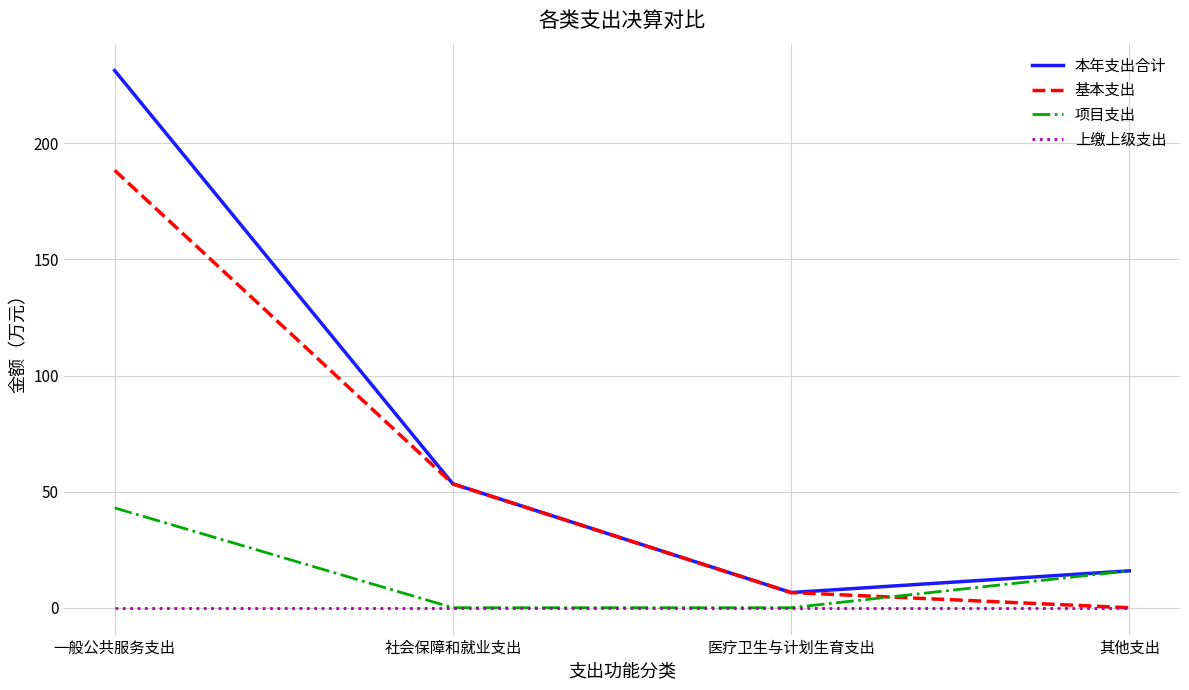

What is the sum of all 基本支出 values?

248.3